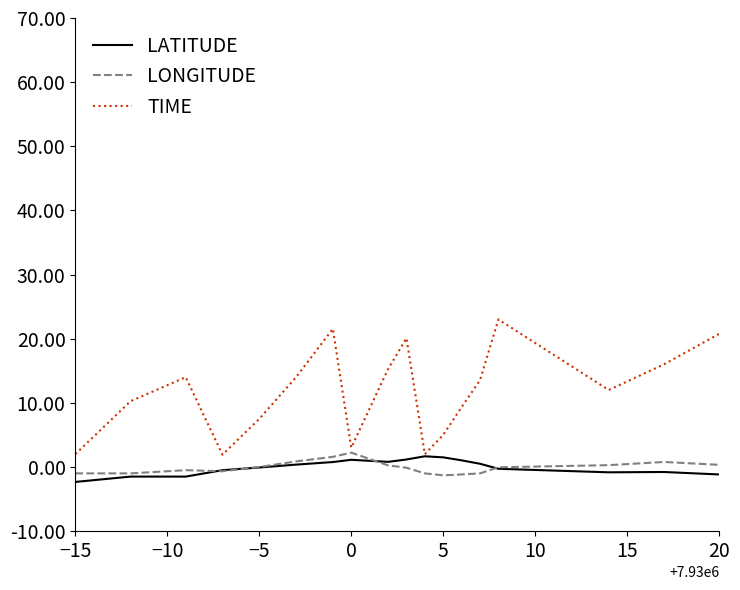

Which series has the largest range (max minus min)?

TIME